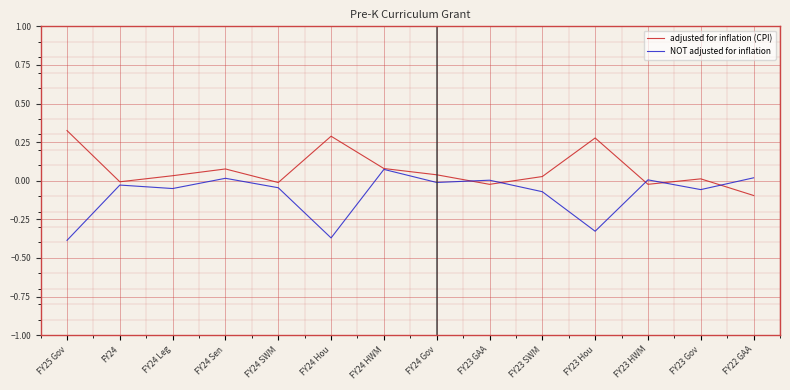

At which category does NOT adjusted for inflation reach its first local valley?

FY24 Leg